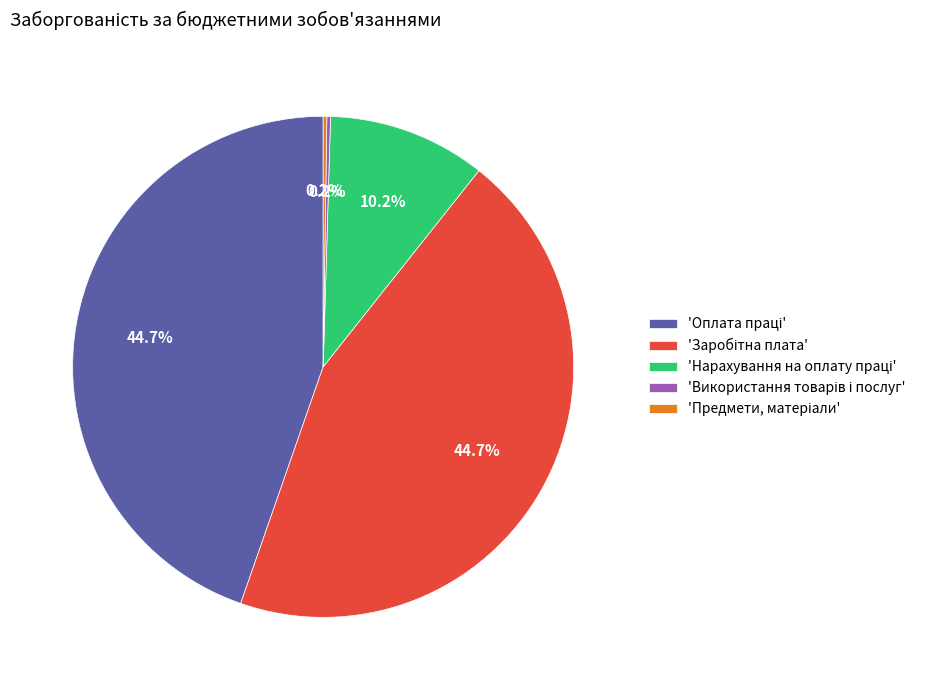

Does any single category account for the majority?

No